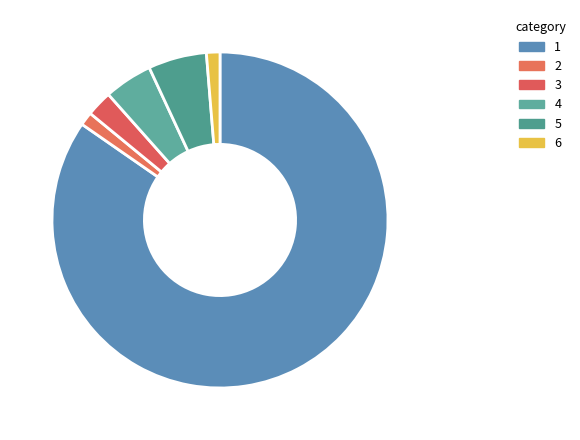

Does any single category account for the majority?

Yes